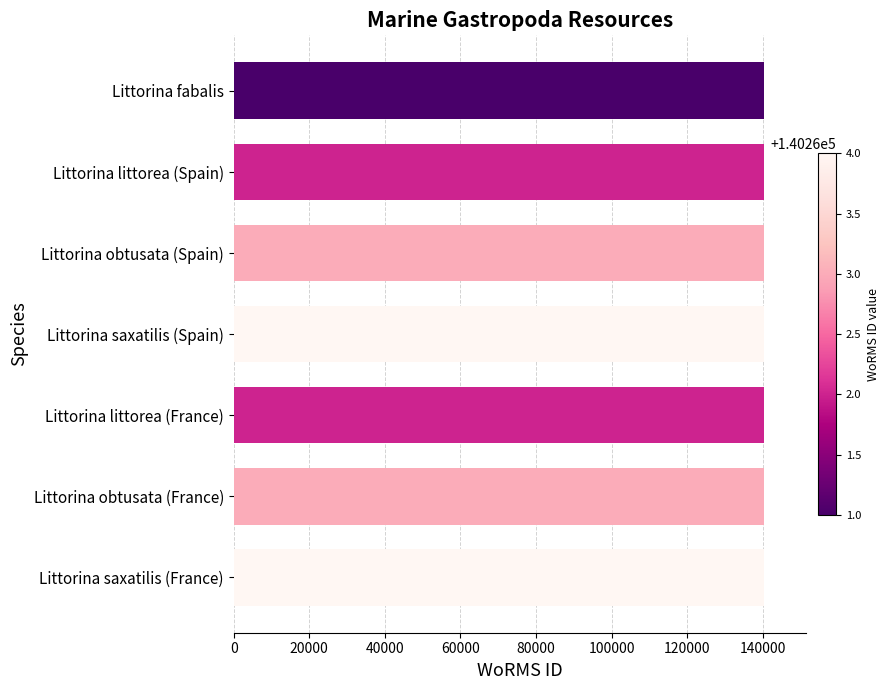

What is the label of the 7th bar from the bottom?

Littorina fabalis